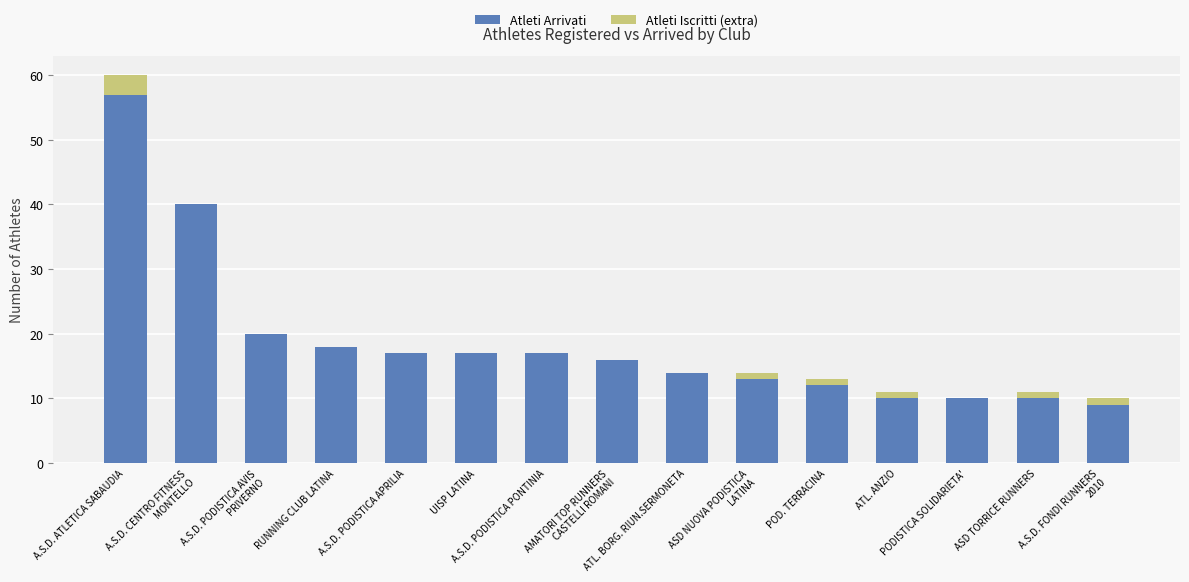

What is the average value of the Atleti Arrivati series?

19